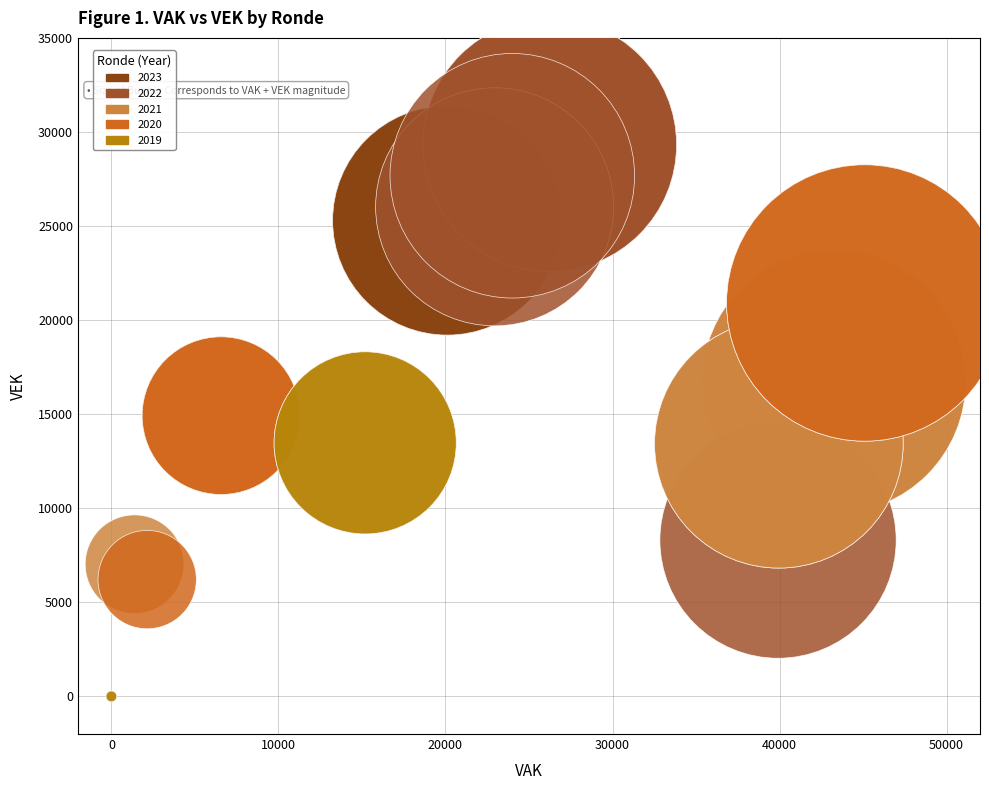

Which series contains the lowest Y value?

2019